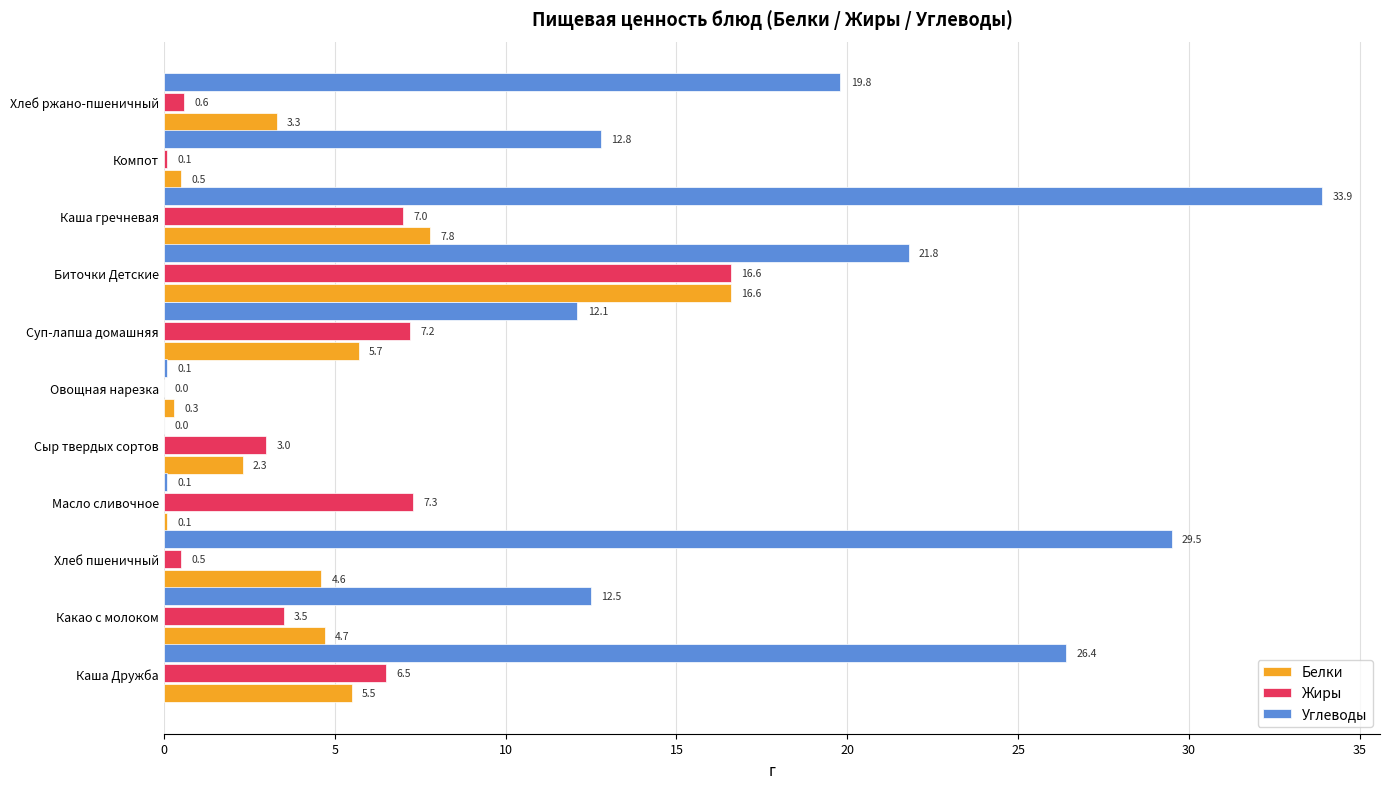

What is the total value across all series at Компот?

13.4